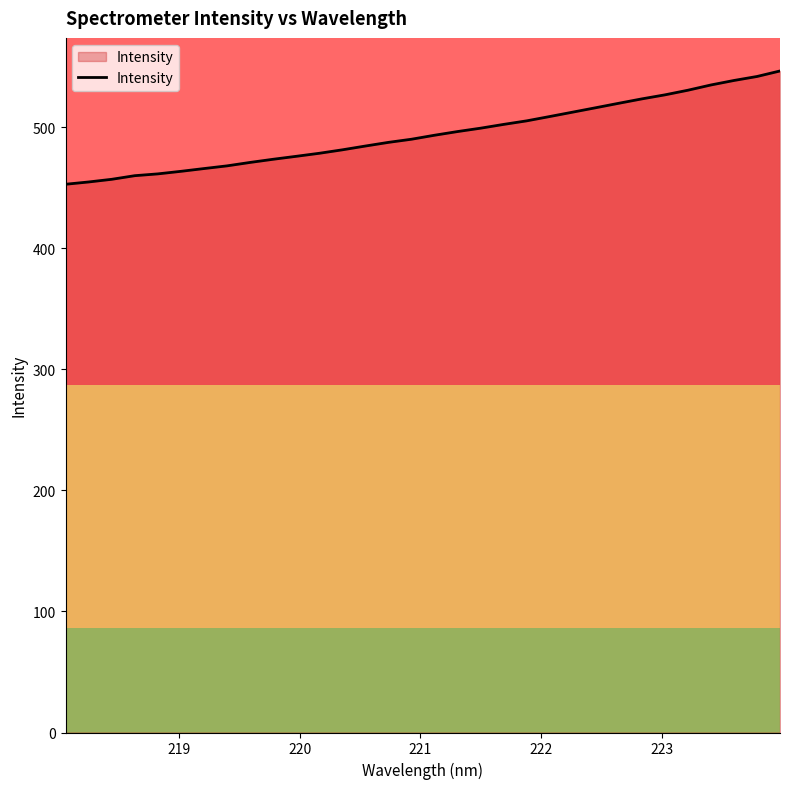

What is the maximum value shown in the chart?

546.7